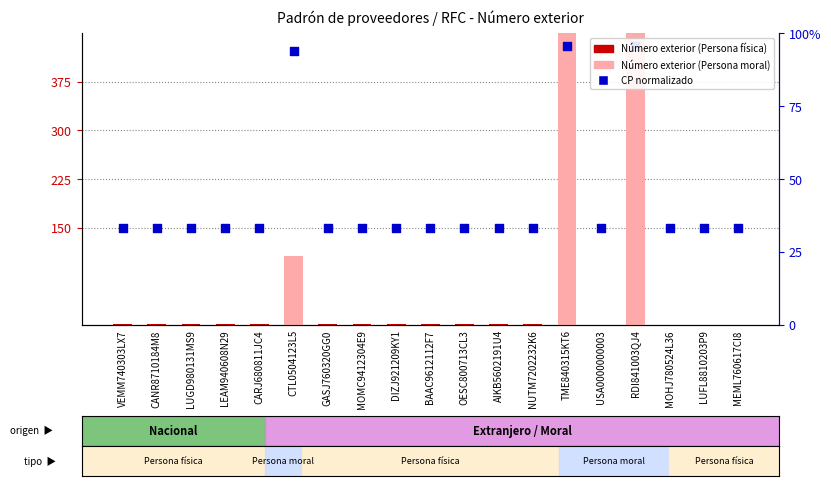

Which has a higher value, NUTM7202232K6 or RDI841003QJ4?

RDI841003QJ4